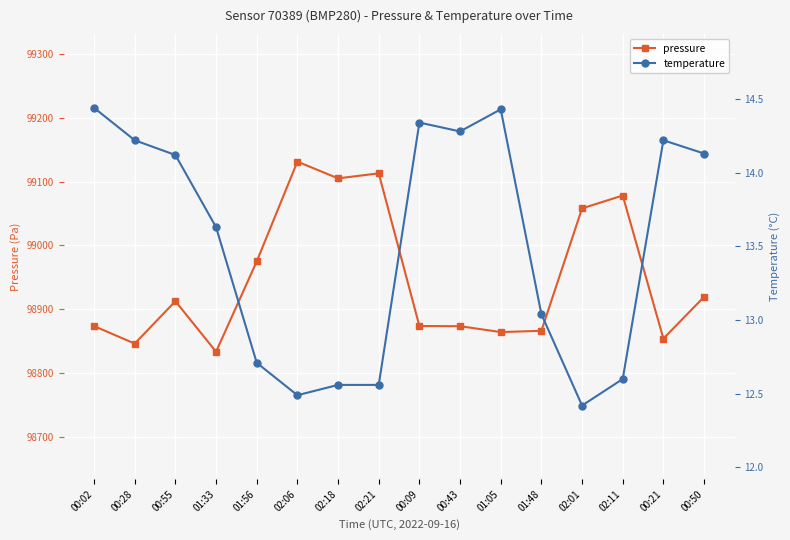

Which category has the lowest value across all series?

02:01